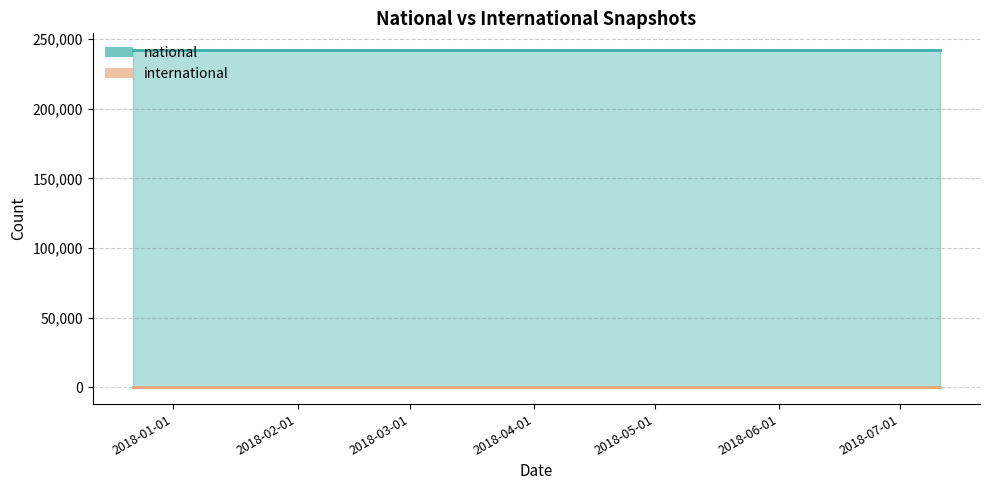

Rank the series by their average value, from highest to lowest.

national, international